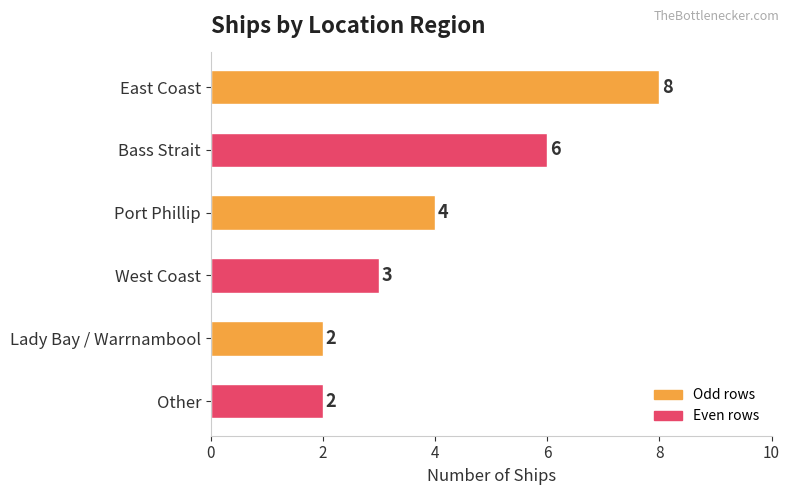

What is the difference between the maximum and minimum values?

6